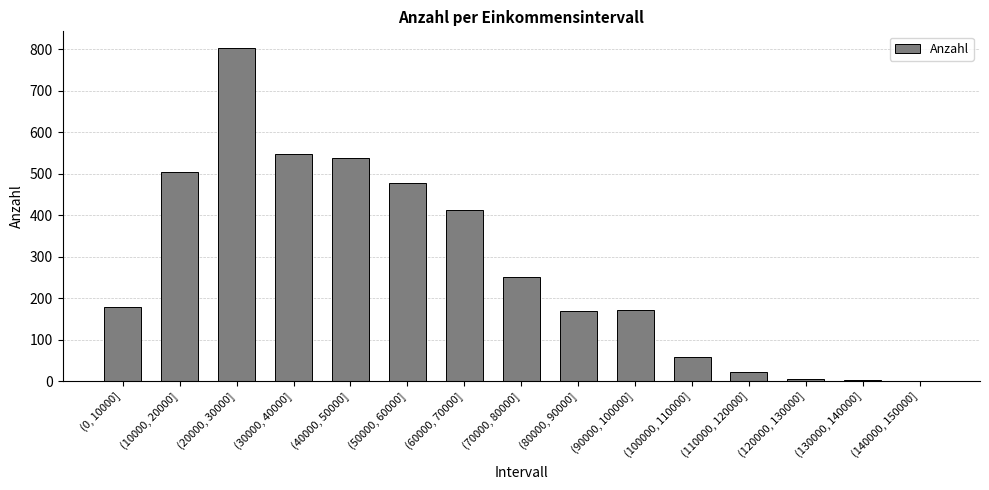

What is the sum of all values?

4142